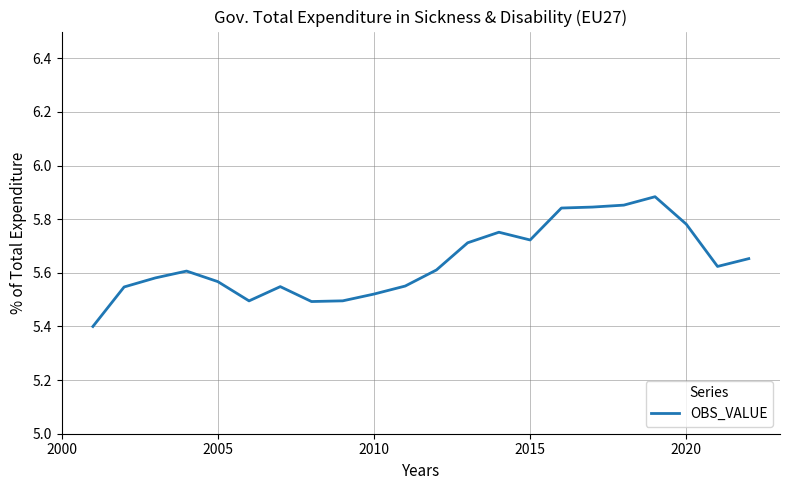

What is the difference between the maximum and minimum values?

0.5